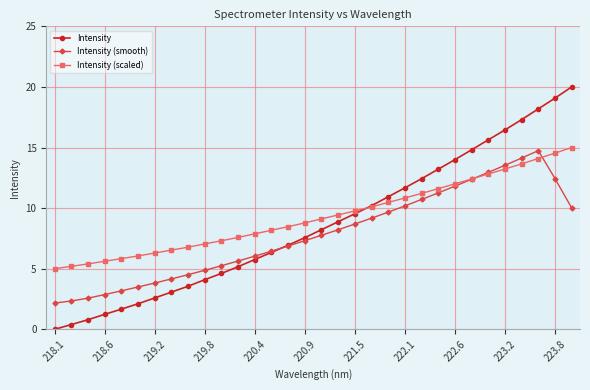

What is the value of the Intensity (smooth) point at the 13th from the left?

6.0